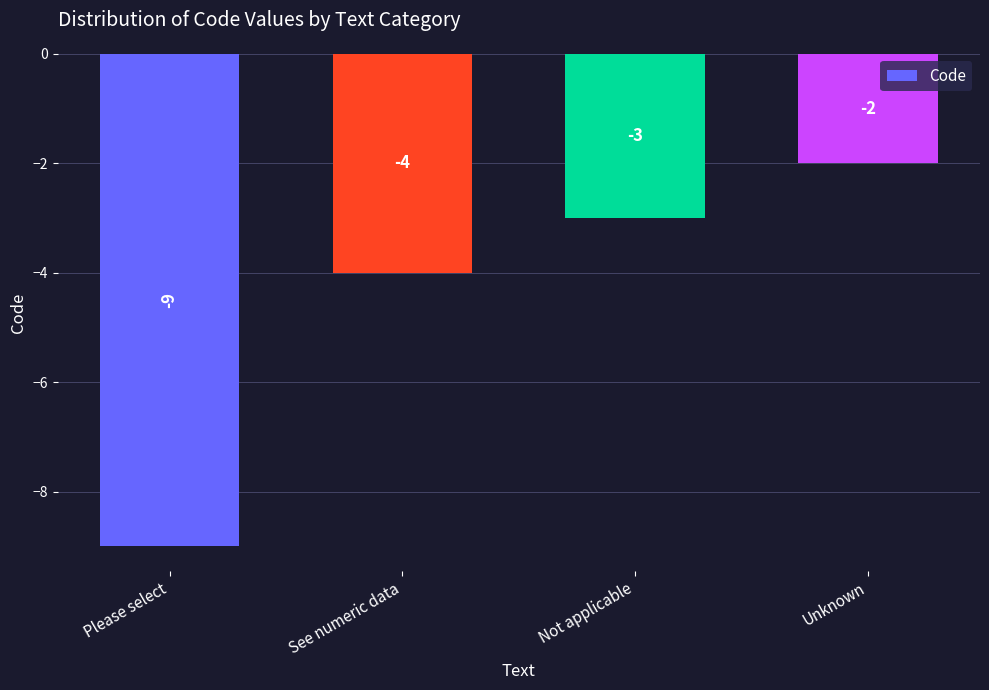

List the labels in order of value, smallest first.

Please select, See numeric data, Not applicable, Unknown